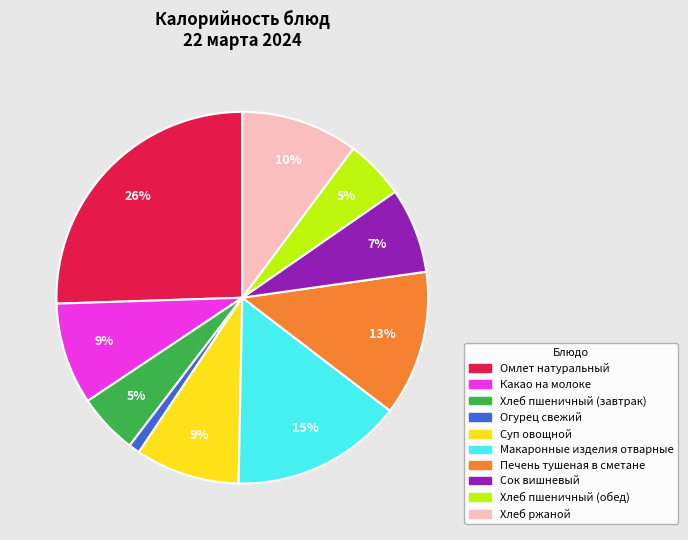

What percentage is the Какао на молоке slice, to the nearest percent?

9%